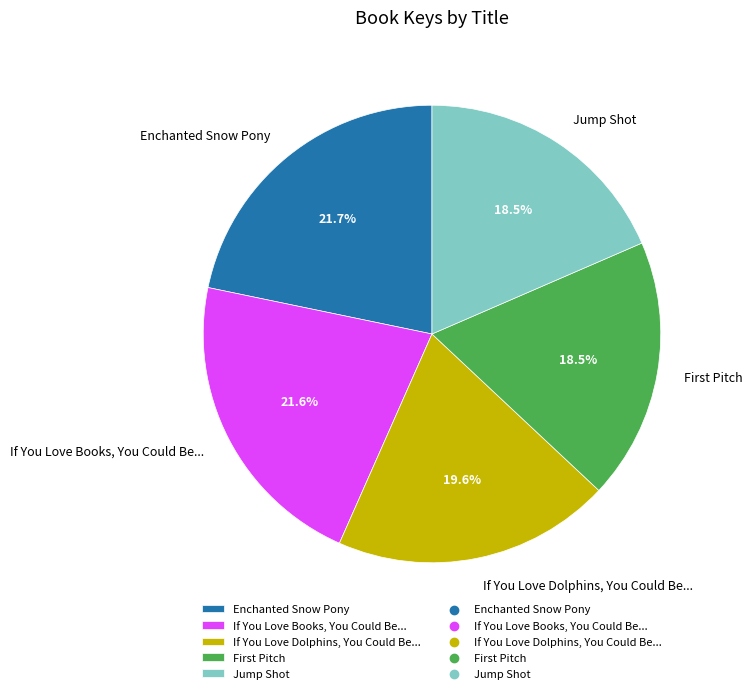

What is the ratio of the value at If You Love Dolphins, You Could Be... to the value at Enchanted Snow Pony?

0.9